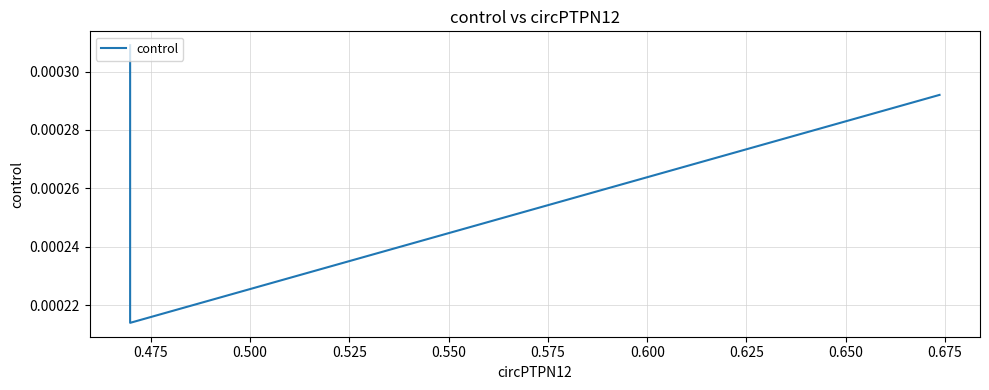

Where is the data nearest to the value 0?

0.475